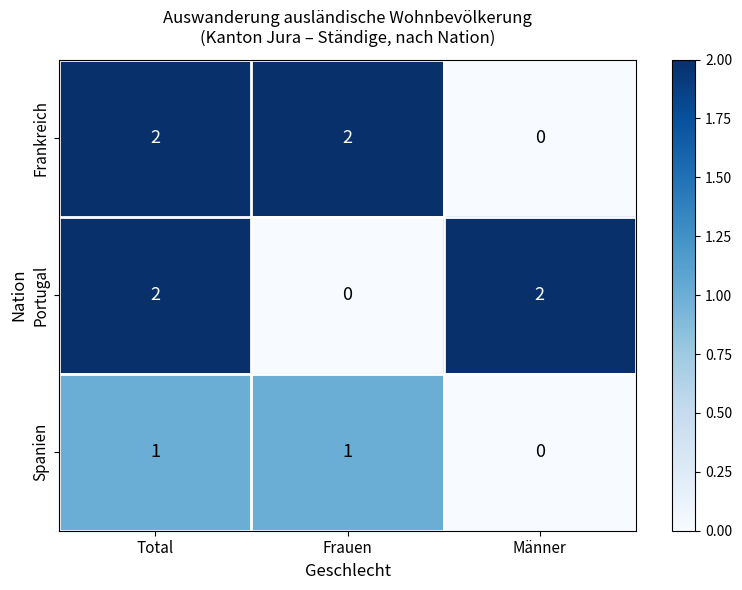

Between Total and Männer, which series saw the biggest shift?

Frankreich